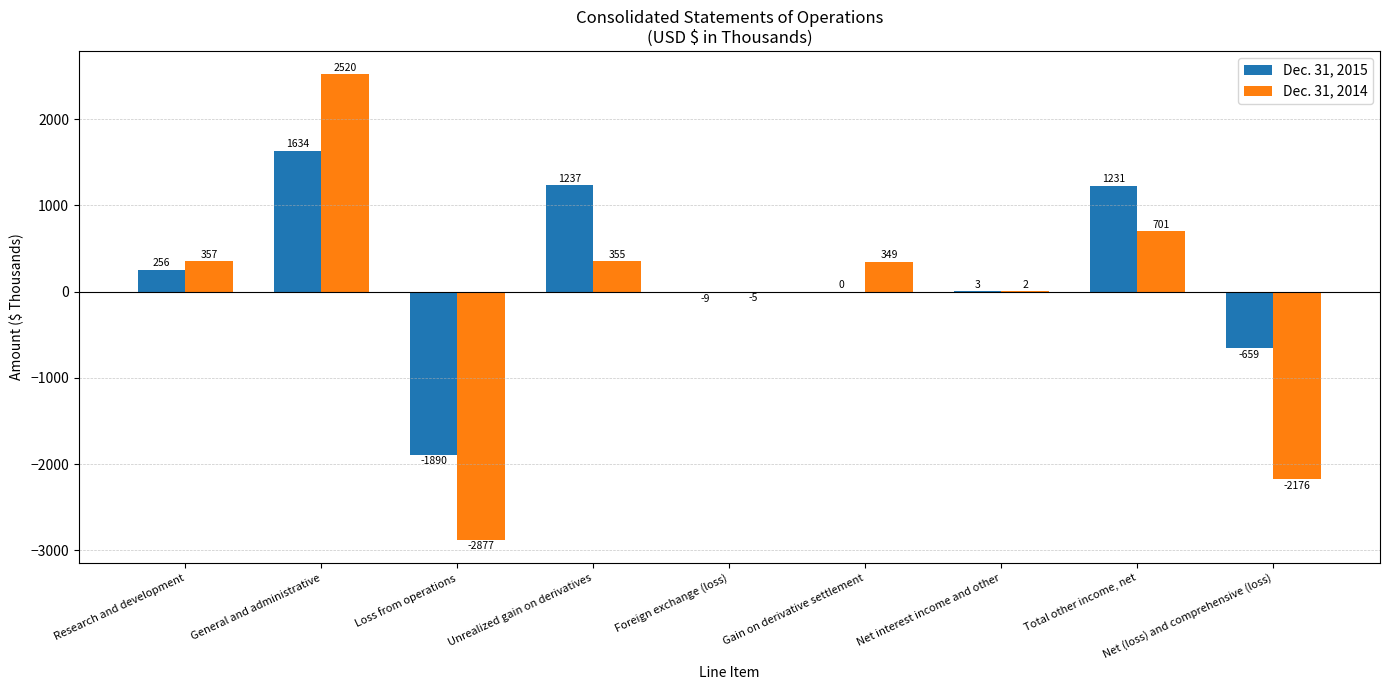

What is the maximum value shown in the chart?

2520